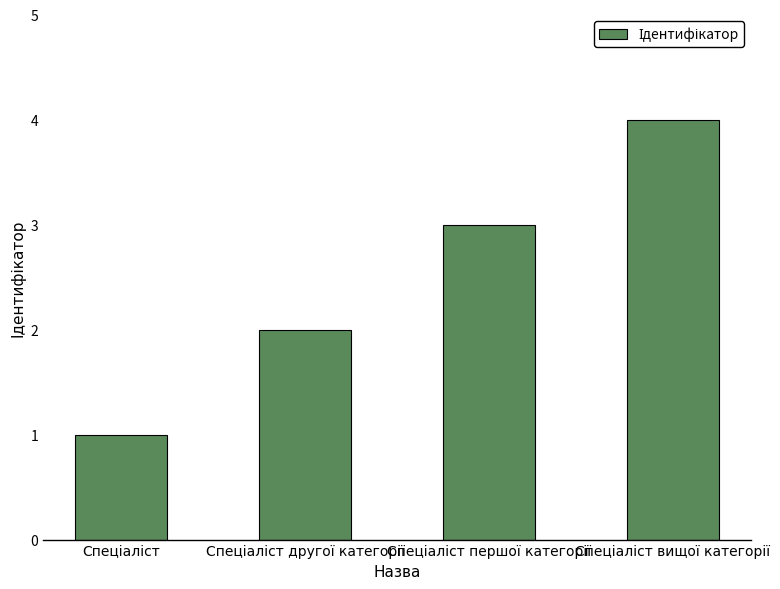

Reading left to right, transcribe all the data shown in this chart.

1	2	3	4